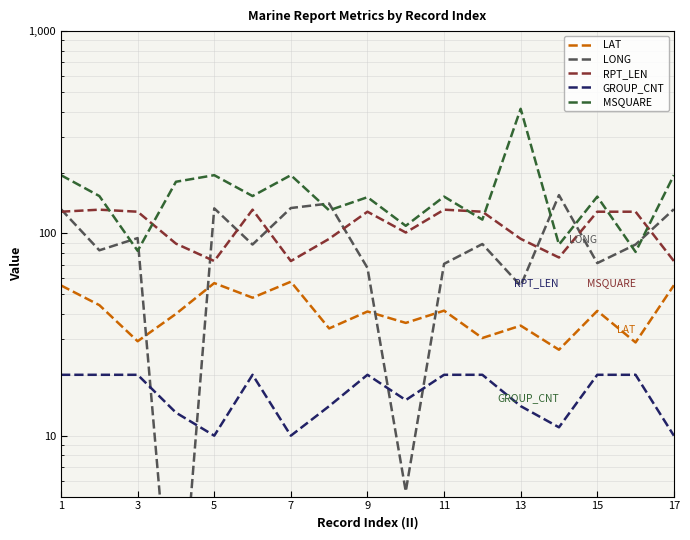

What is the sum of all RPT_LEN values?

1834.0